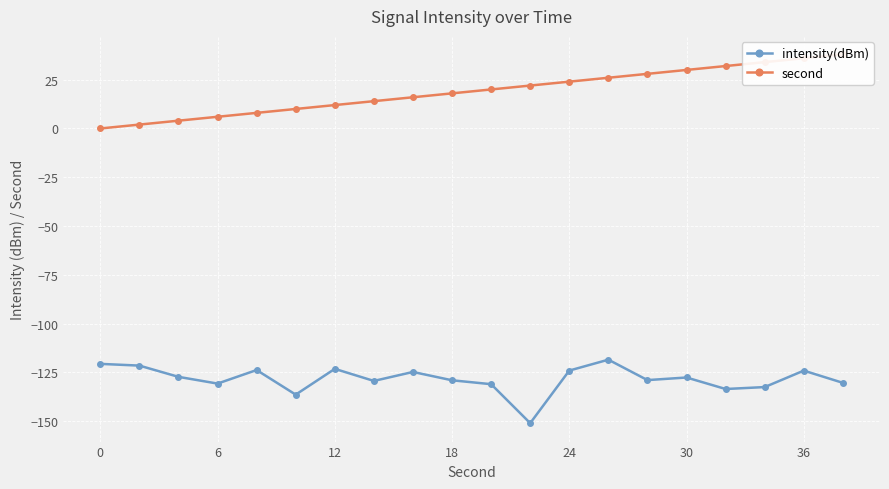

Does the chart display data point markers on the line(s)?

Yes